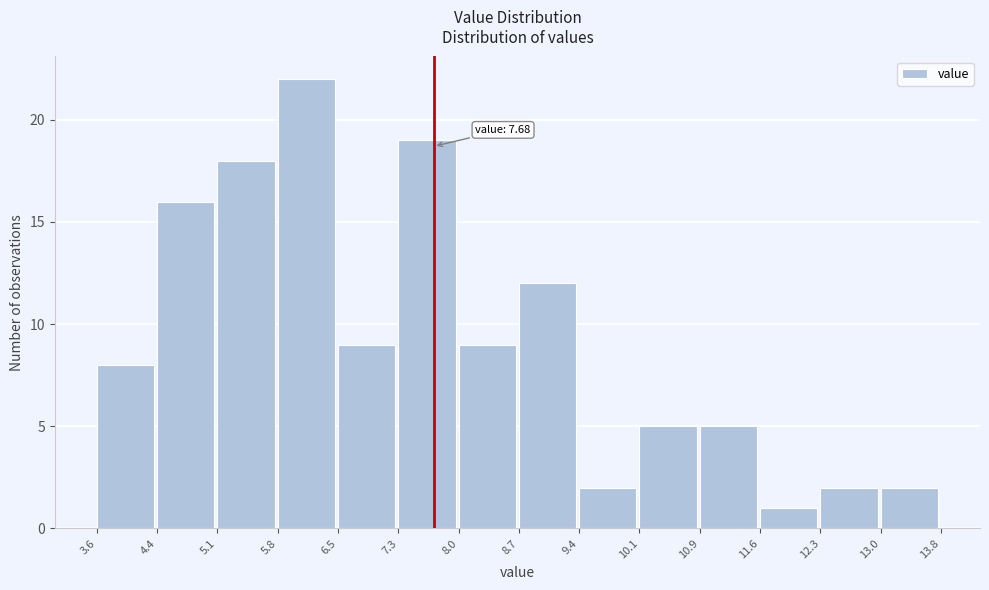

Which range on the x-axis has the tallest bar?

5.8 to 6.5